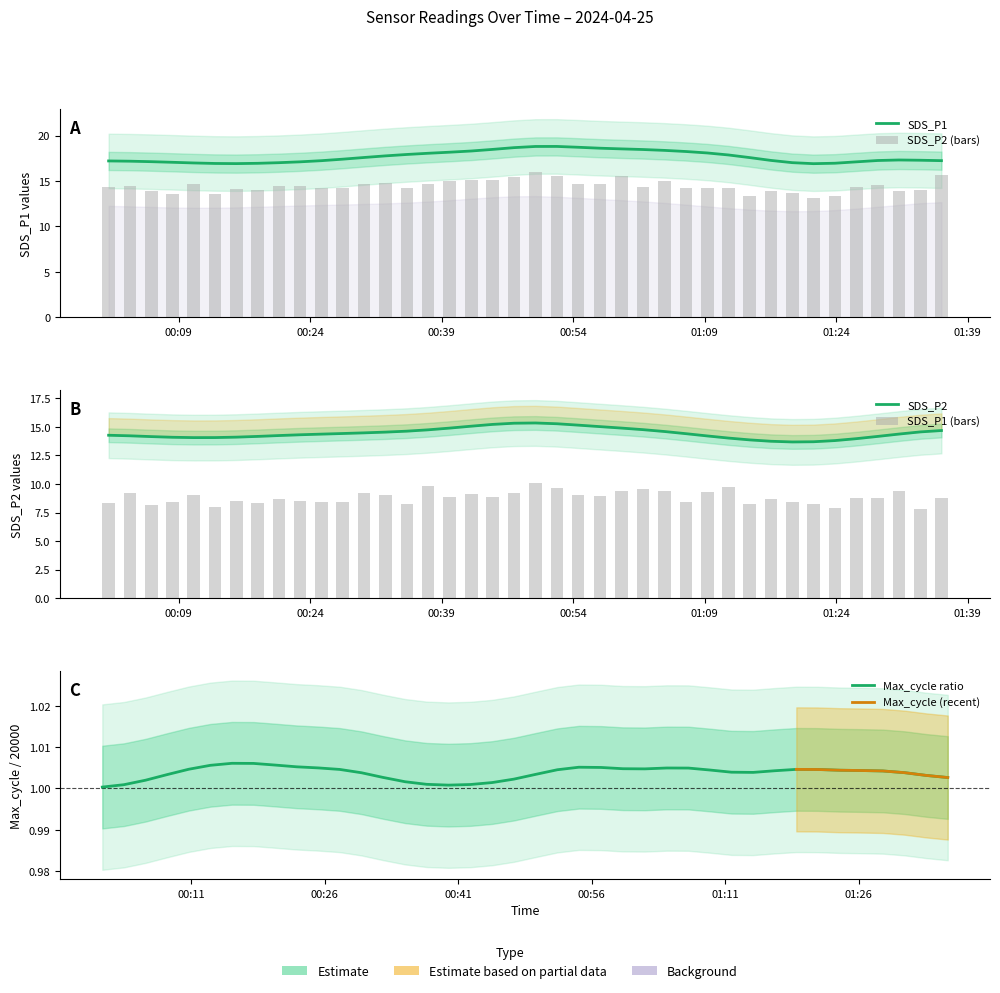

Reading right to left, transcribe all the data shown in this chart.

SDS_P1: 8.8	7.8	9.4	8.8	8.8	7.9	8.2	8.4	8.7	8.2	9.7	9.3	8.4	9.4	9.5	9.4	8.9	9.0	9.7	10.1	9.2	8.9	9.1	8.9	9.8	8.3	9.0	9.2	8.4	8.4	8.6	8.7	8.3	8.5	8.0	9.1	8.4	8.2	9.2	8.3
SDS_P2: 15.7	14.0	13.9	14.5	14.3	13.3	13.2	13.7	13.9	13.3	14.2	14.2	14.2	15.0	14.4	15.6	14.7	14.7	15.6	15.9	15.4	15.1	15.1	14.9	14.6	14.2	14.8	14.7	14.2	14.3	14.4	14.4	14.0	14.1	13.6	14.7	13.6	13.9	14.5	14.4